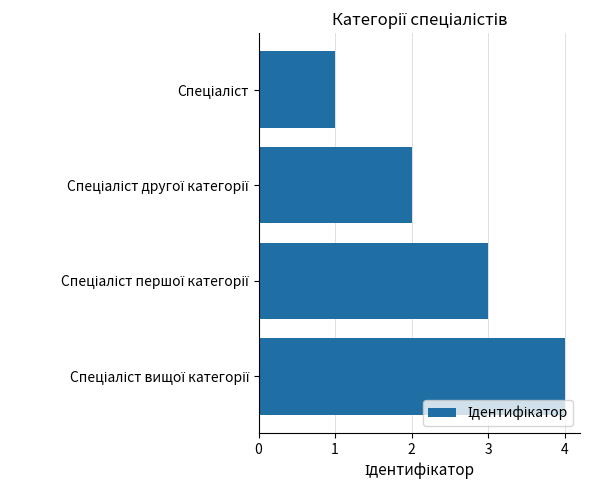

What is the maximum value shown in the chart?

4